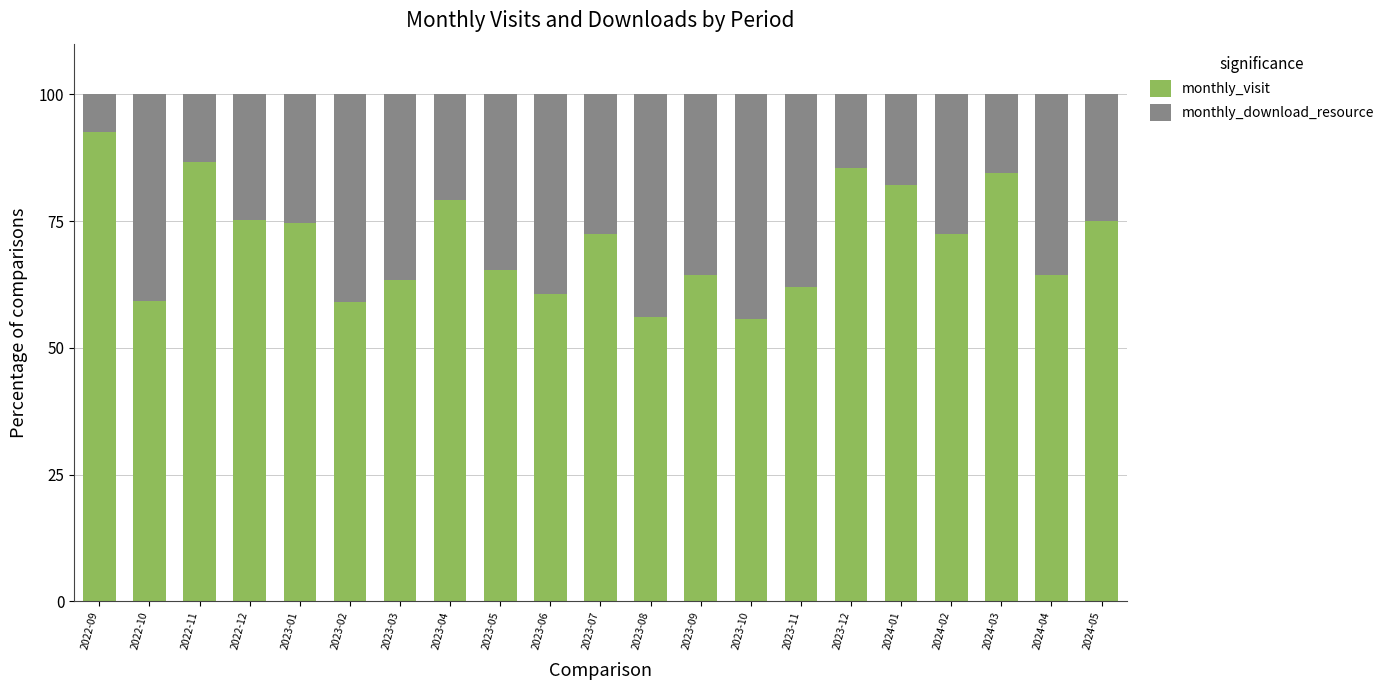

What is the highest value of the monthly_visit series?

92.6